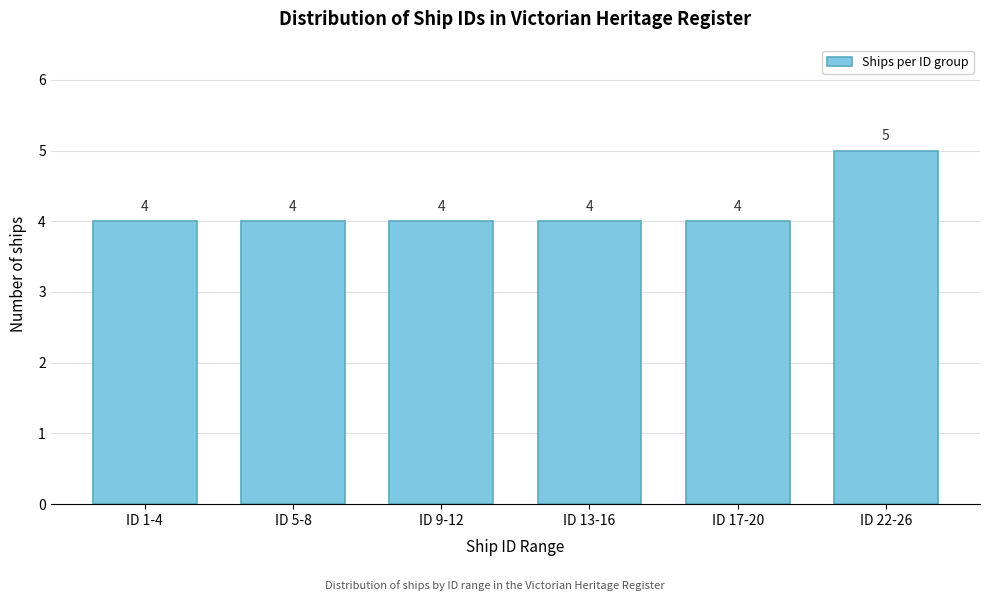

Reading left to right, extract all data points from this chart.

ID 1-4=4	ID 5-8=4	ID 9-12=4	ID 13-16=4	ID 17-20=4	ID 22-26=5